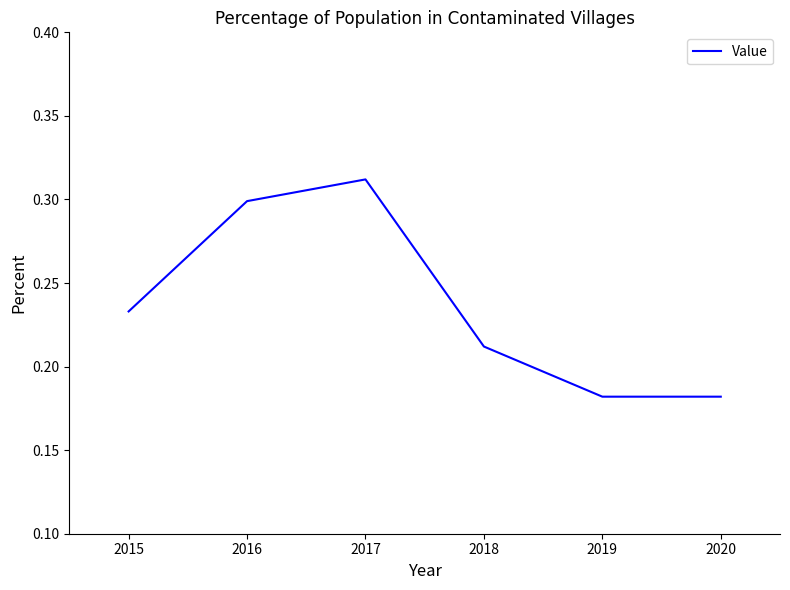

Which label corresponds to the largest value in the chart?

2017